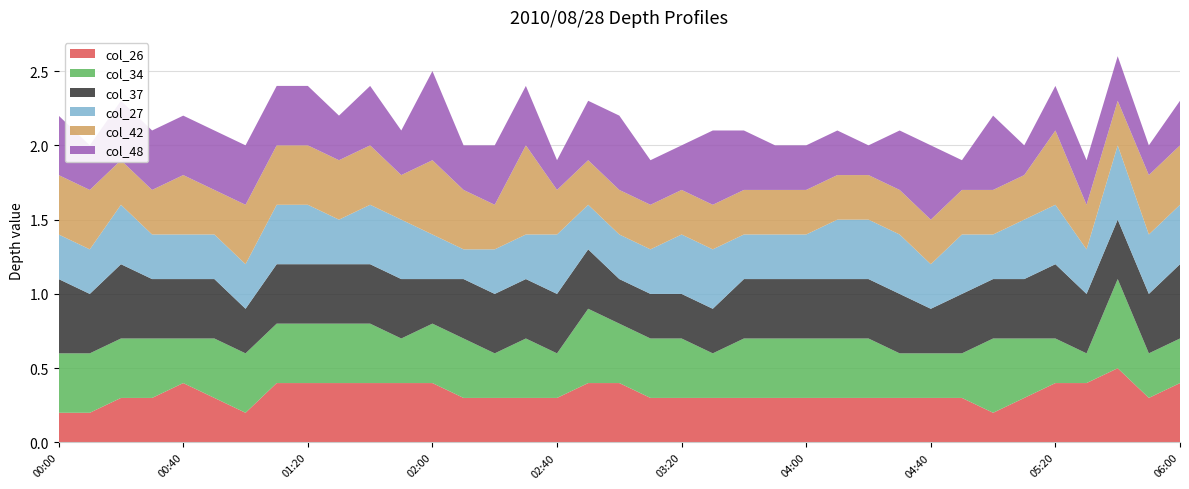

Reading left to right, extract all data points from this chart.

col_26: 00:00=0.2	00:10=0.2	00:20=0.3	00:30=0.3	00:40=0.4	00:50=0.3	01:00=0.2	01:10=0.4	01:20=0.4	01:30=0.4	01:40=0.4	01:50=0.4	02:00=0.4	02:10=0.3	02:20=0.3	02:30=0.3	02:40=0.3	02:50=0.4	03:00=0.4	03:10=0.3	03:20=0.3	03:30=0.3	03:40=0.3	03:50=0.3	04:00=0.3	04:10=0.3	04:20=0.3	04:30=0.3	04:40=0.3	04:50=0.3	05:00=0.2	05:10=0.3	05:20=0.4	05:30=0.4	05:40=0.5	05:50=0.3	06:00=0.4
col_34: 00:00=0.4	00:10=0.4	00:20=0.4	00:30=0.4	00:40=0.3	00:50=0.4	01:00=0.4	01:10=0.4	01:20=0.4	01:30=0.4	01:40=0.4	01:50=0.3	02:00=0.4	02:10=0.4	02:20=0.3	02:30=0.4	02:40=0.3	02:50=0.5	03:00=0.4	03:10=0.4	03:20=0.4	03:30=0.3	03:40=0.4	03:50=0.4	04:00=0.4	04:10=0.4	04:20=0.4	04:30=0.3	04:40=0.3	04:50=0.3	05:00=0.5	05:10=0.4	05:20=0.3	05:30=0.2	05:40=0.6	05:50=0.3	06:00=0.3
col_37: 00:00=0.5	00:10=0.4	00:20=0.5	00:30=0.4	00:40=0.4	00:50=0.4	01:00=0.3	01:10=0.4	01:20=0.4	01:30=0.4	01:40=0.4	01:50=0.4	02:00=0.3	02:10=0.4	02:20=0.4	02:30=0.4	02:40=0.4	02:50=0.4	03:00=0.3	03:10=0.3	03:20=0.3	03:30=0.3	03:40=0.4	03:50=0.4	04:00=0.4	04:10=0.4	04:20=0.4	04:30=0.4	04:40=0.3	04:50=0.4	05:00=0.4	05:10=0.4	05:20=0.5	05:30=0.4	05:40=0.4	05:50=0.4	06:00=0.5
col_27: 00:00=0.3	00:10=0.3	00:20=0.4	00:30=0.3	00:40=0.3	00:50=0.3	01:00=0.3	01:10=0.4	01:20=0.4	01:30=0.3	01:40=0.4	01:50=0.4	02:00=0.3	02:10=0.2	02:20=0.3	02:30=0.3	02:40=0.4	02:50=0.3	03:00=0.3	03:10=0.3	03:20=0.4	03:30=0.4	03:40=0.3	03:50=0.3	04:00=0.3	04:10=0.4	04:20=0.4	04:30=0.4	04:40=0.3	04:50=0.4	05:00=0.3	05:10=0.4	05:20=0.4	05:30=0.3	05:40=0.5	05:50=0.4	06:00=0.4
col_42: 00:00=0.4	00:10=0.4	00:20=0.3	00:30=0.3	00:40=0.4	00:50=0.3	01:00=0.4	01:10=0.4	01:20=0.4	01:30=0.4	01:40=0.4	01:50=0.3	02:00=0.5	02:10=0.4	02:20=0.3	02:30=0.6	02:40=0.3	02:50=0.3	03:00=0.3	03:10=0.3	03:20=0.3	03:30=0.3	03:40=0.3	03:50=0.3	04:00=0.3	04:10=0.3	04:20=0.3	04:30=0.3	04:40=0.3	04:50=0.3	05:00=0.3	05:10=0.3	05:20=0.5	05:30=0.3	05:40=0.3	05:50=0.4	06:00=0.4
col_48: 00:00=0.4	00:10=0.3	00:20=0.4	00:30=0.4	00:40=0.4	00:50=0.4	01:00=0.4	01:10=0.4	01:20=0.4	01:30=0.3	01:40=0.4	01:50=0.3	02:00=0.6	02:10=0.3	02:20=0.4	02:30=0.4	02:40=0.2	02:50=0.4	03:00=0.5	03:10=0.3	03:20=0.3	03:30=0.5	03:40=0.4	03:50=0.3	04:00=0.3	04:10=0.3	04:20=0.2	04:30=0.4	04:40=0.5	04:50=0.2	05:00=0.5	05:10=0.2	05:20=0.3	05:30=0.3	05:40=0.3	05:50=0.2	06:00=0.3